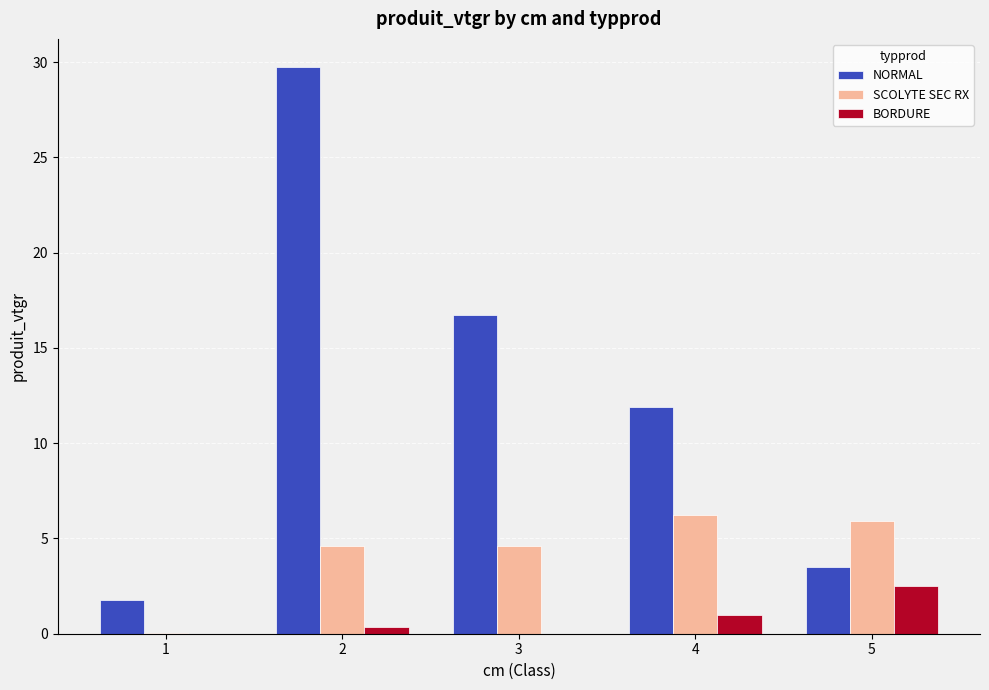

What is the sum of all NORMAL values?

63.7